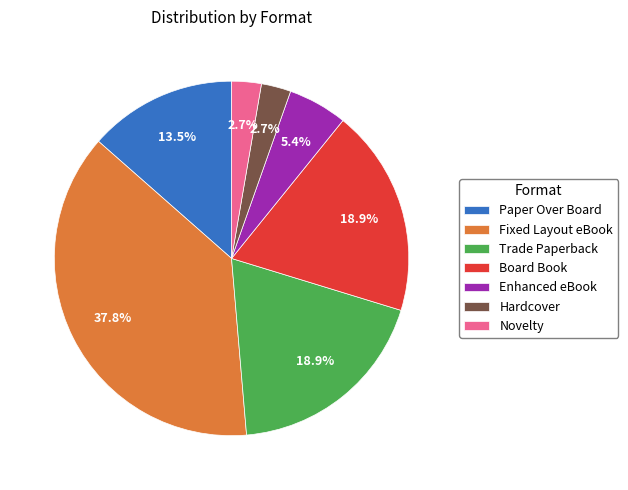

Which has a higher value, Novelty or Paper Over Board?

Paper Over Board